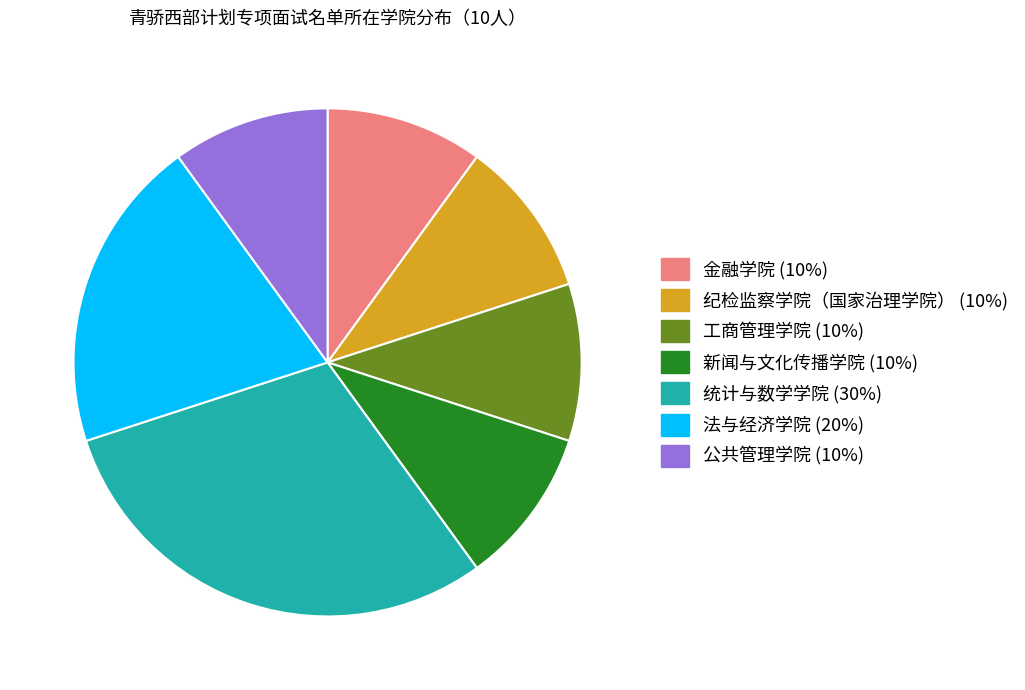

Is it true that 新闻与文化传播学院 is 10% of the pie?

True